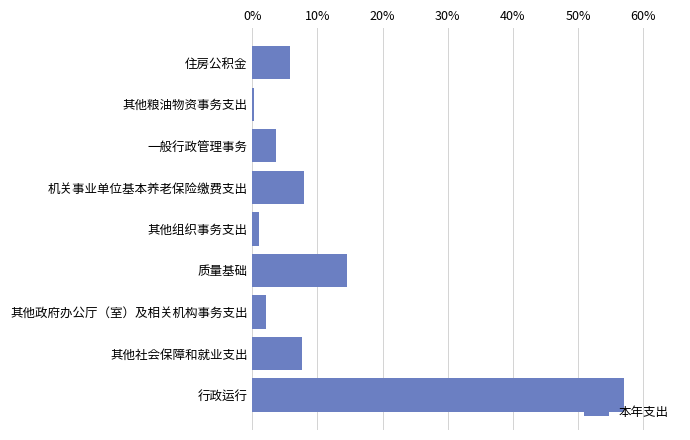

Is it true that the value at 一般行政管理事务 is 6.0?

False